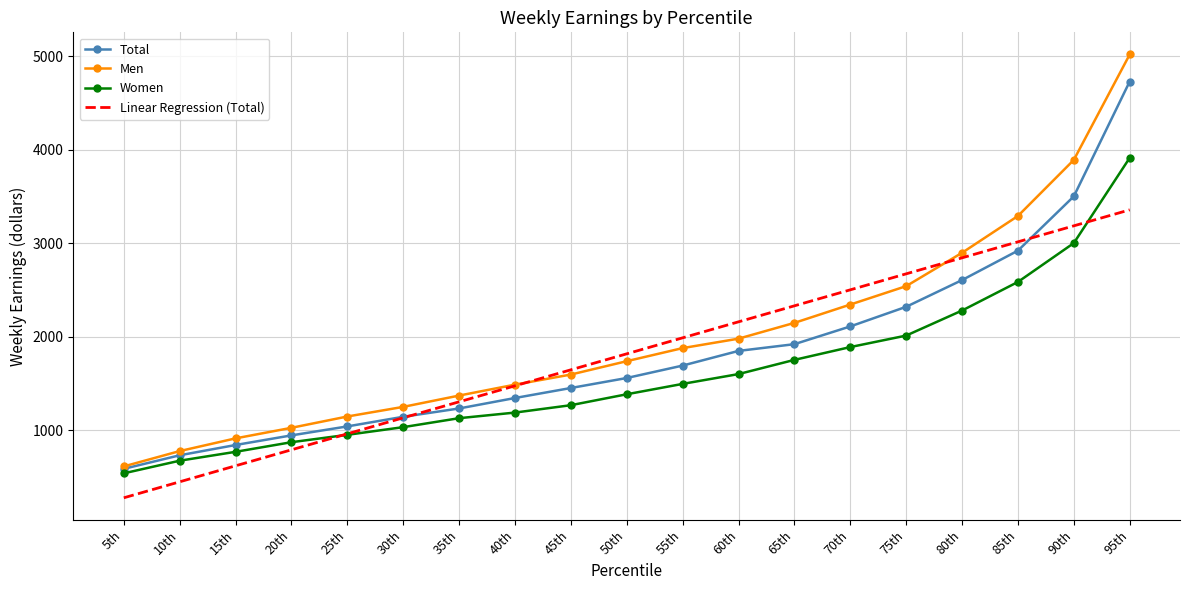

What position from the right is 45th?

11